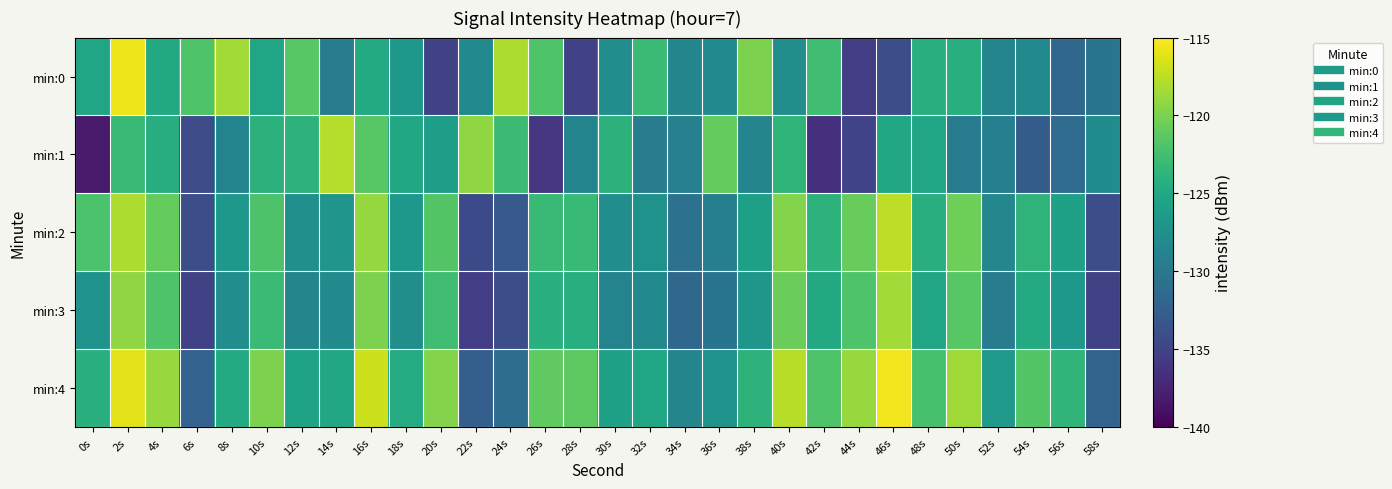

What is the greatest value displayed?

-115.5